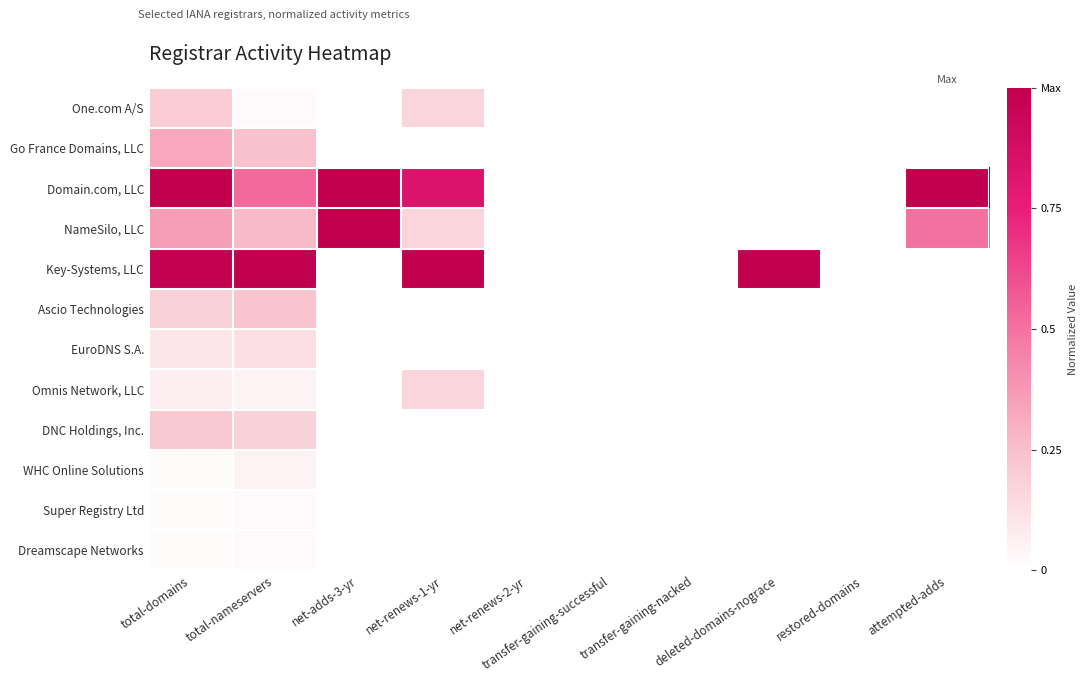

What is the difference between the highest and lowest values at net-adds-3-yr?

1.0